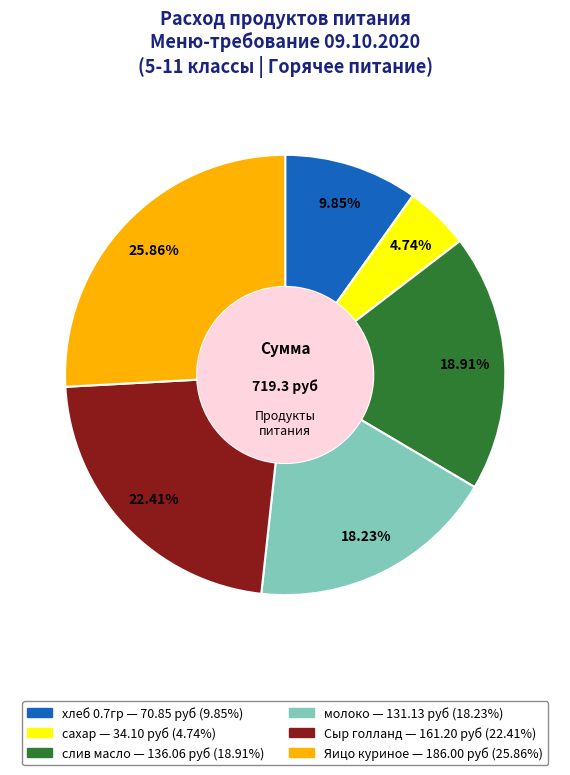

What portion of the pie excludes Сыр голланд?

77.6%